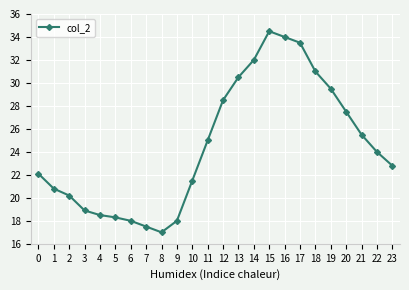

How many categories are shown in the chart?

24